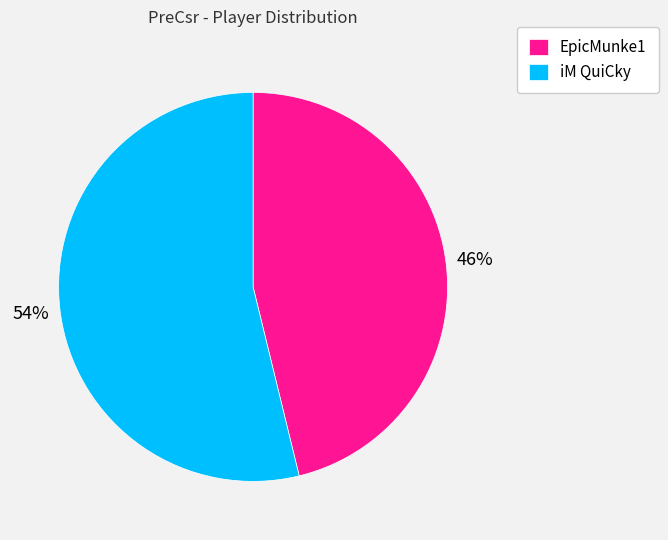

Approximately how many times larger is the value at EpicMunke1 compared to iM QuiCky?

0.9